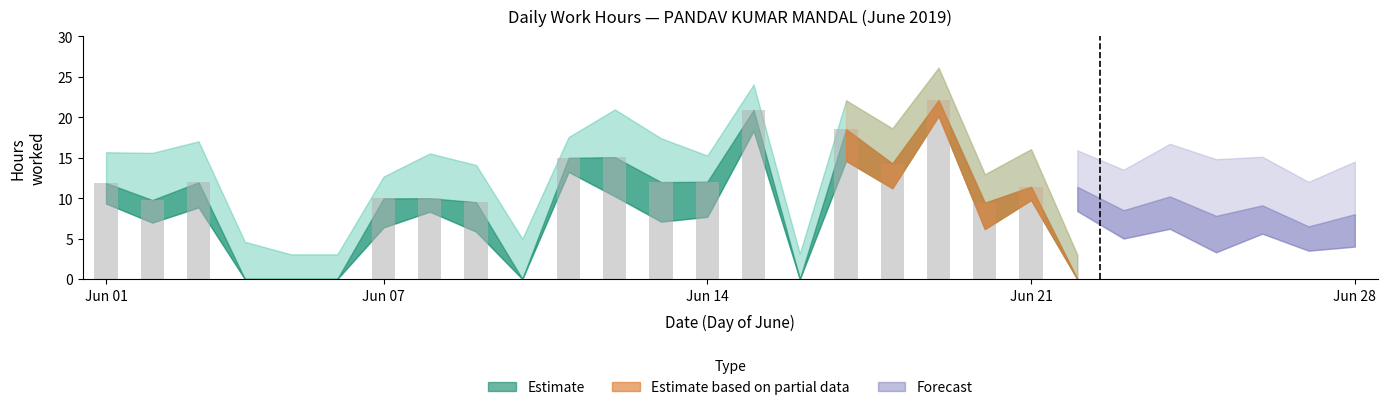

What is the sum of all values?

213.5